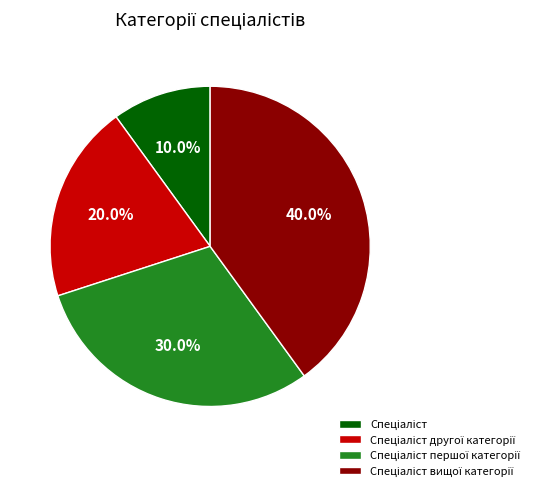

Does any single category account for the majority?

No